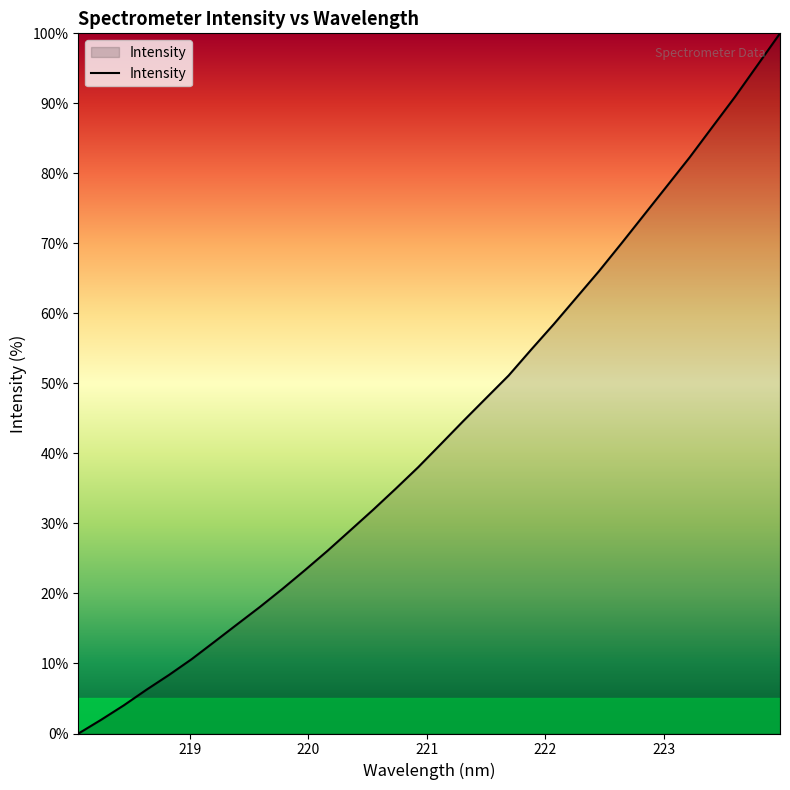

What is the sum of all values?

1386.2